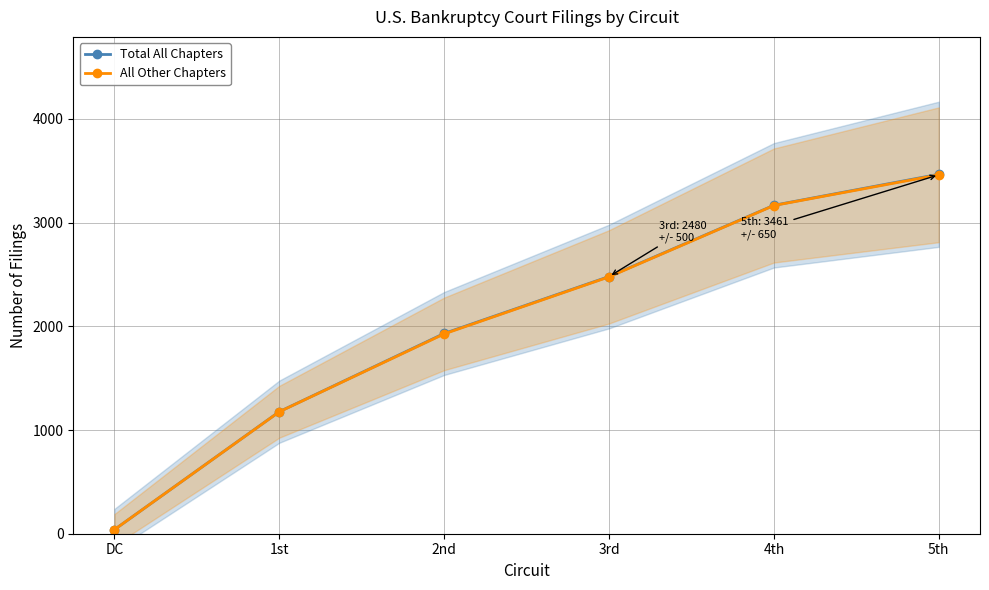

Which series has the widest spread of values?

Total All Chapters